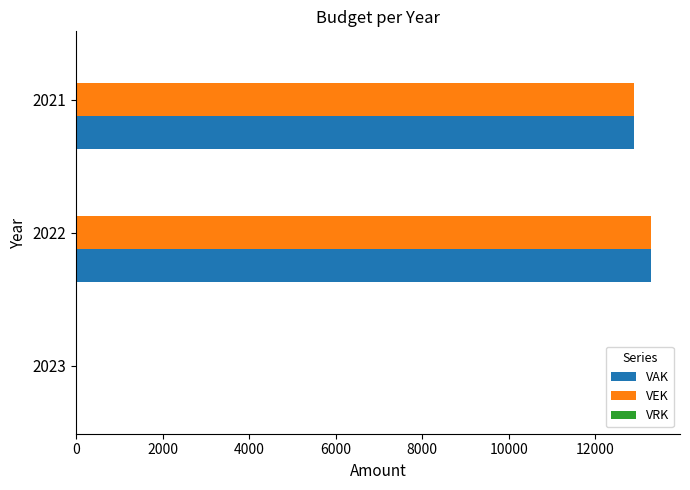

True or false: VAK has a value of 22956 at 2021.

False